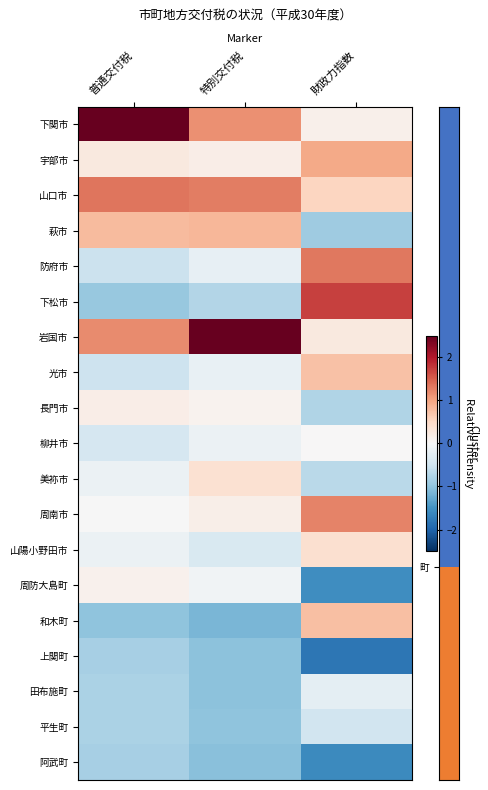

Which series has the largest total across all categories?

row_0